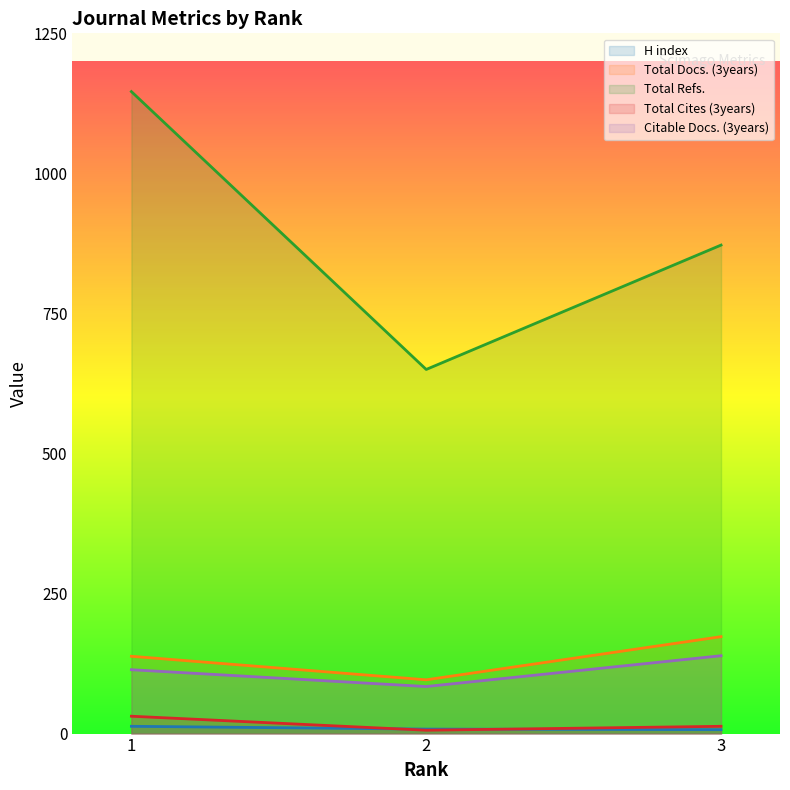

What is the value of the H index point at the 2nd from the left?

8